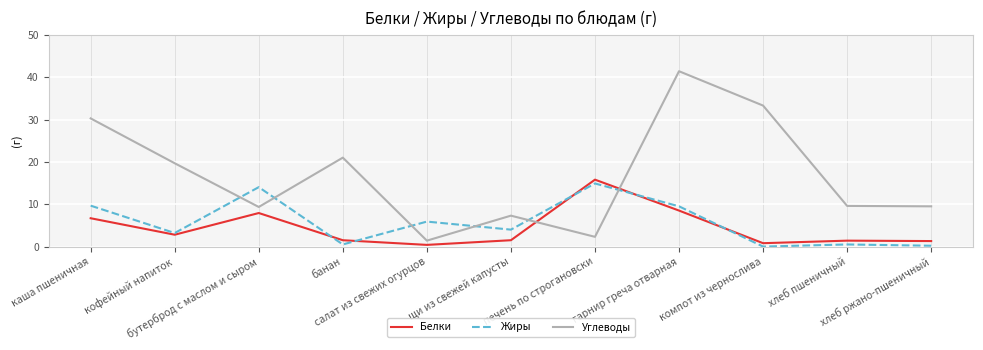

How many lines are shown in the chart?

3